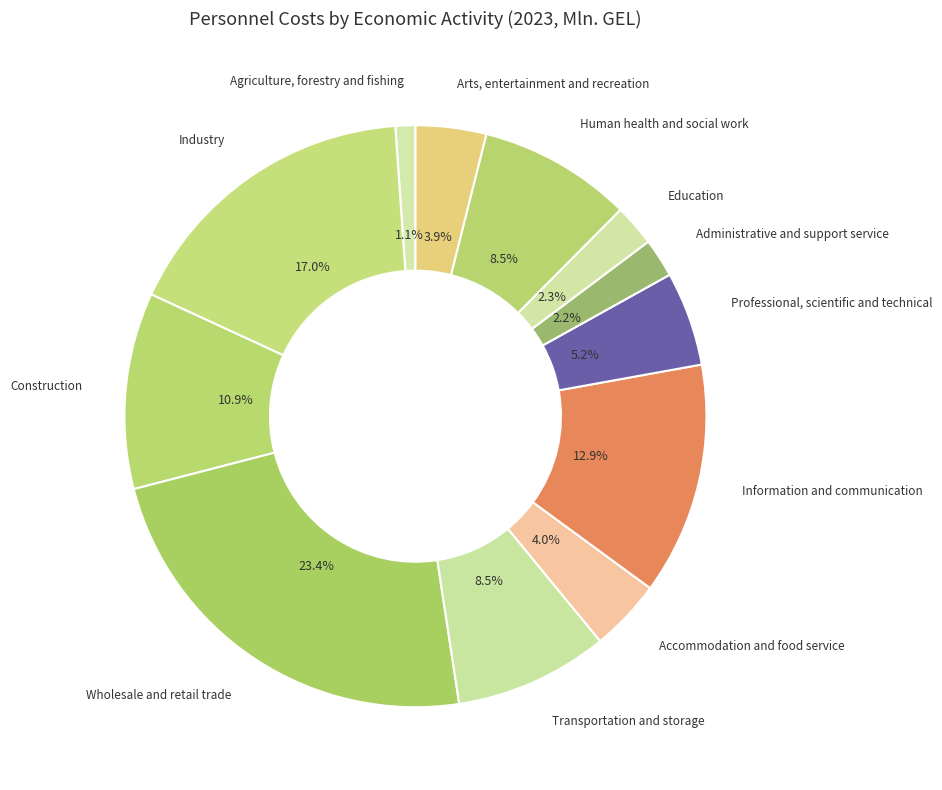

Count the number of slices in the pie.

12